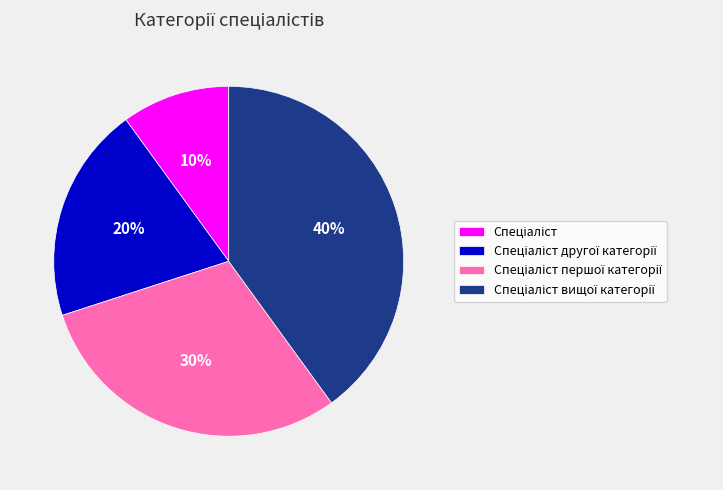

To the nearest percent, what is the average slice percentage?

25%